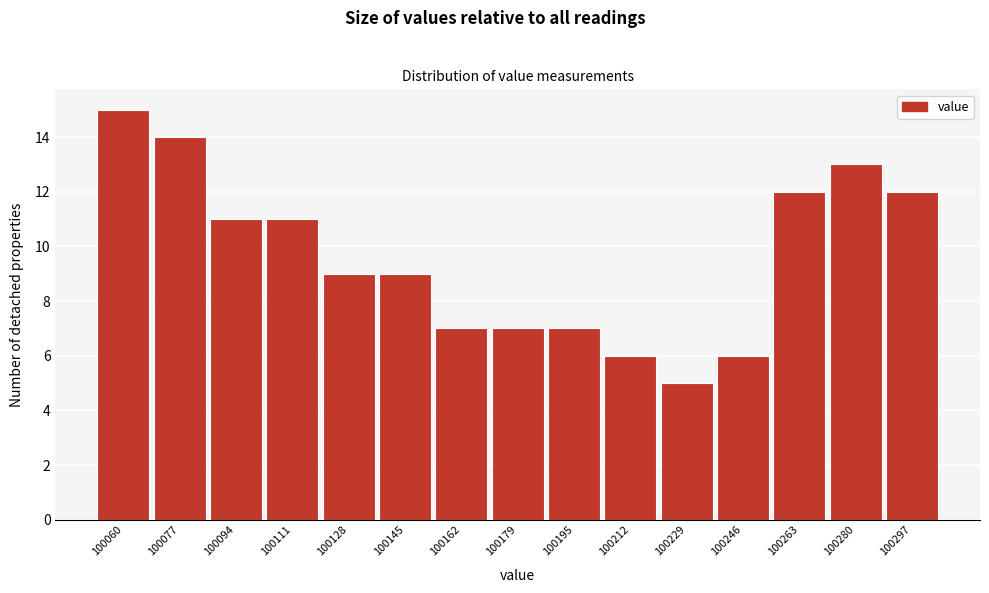

Reading left to right, extract all data points from this chart.

15	14	11	11	9	9	7	7	7	6	5	6	12	13	12